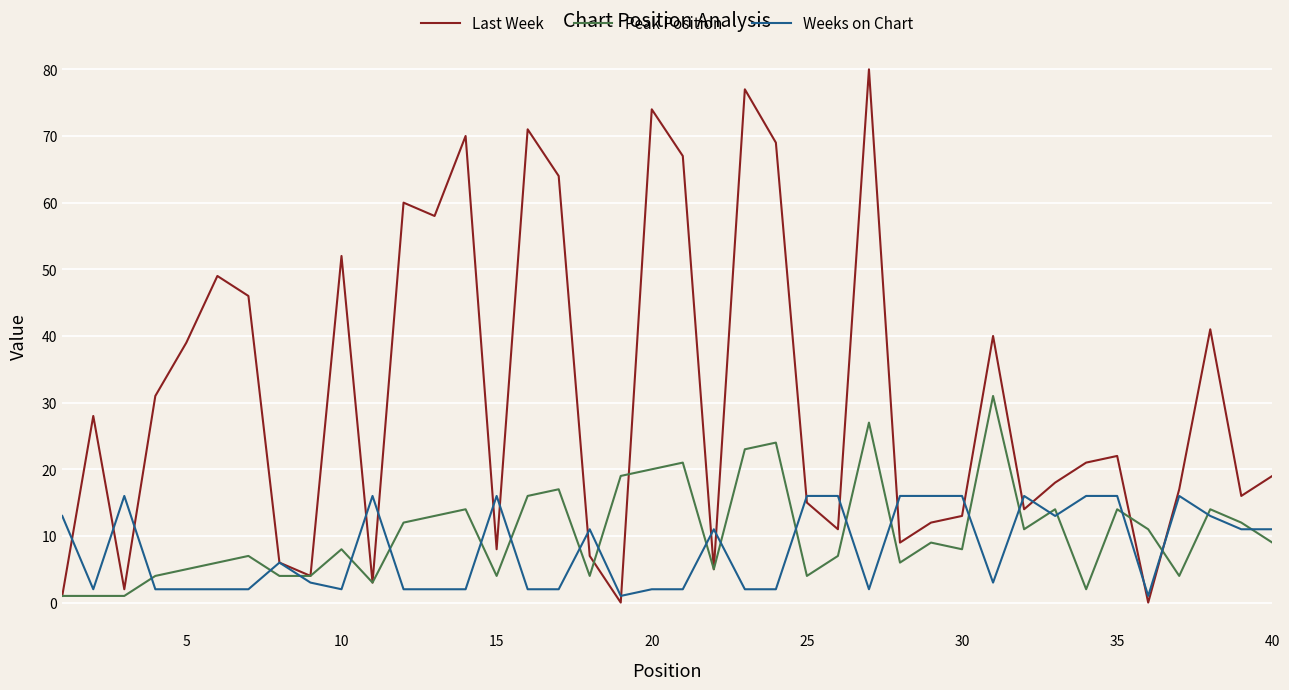

Which series has the largest total across all categories?

Last Week